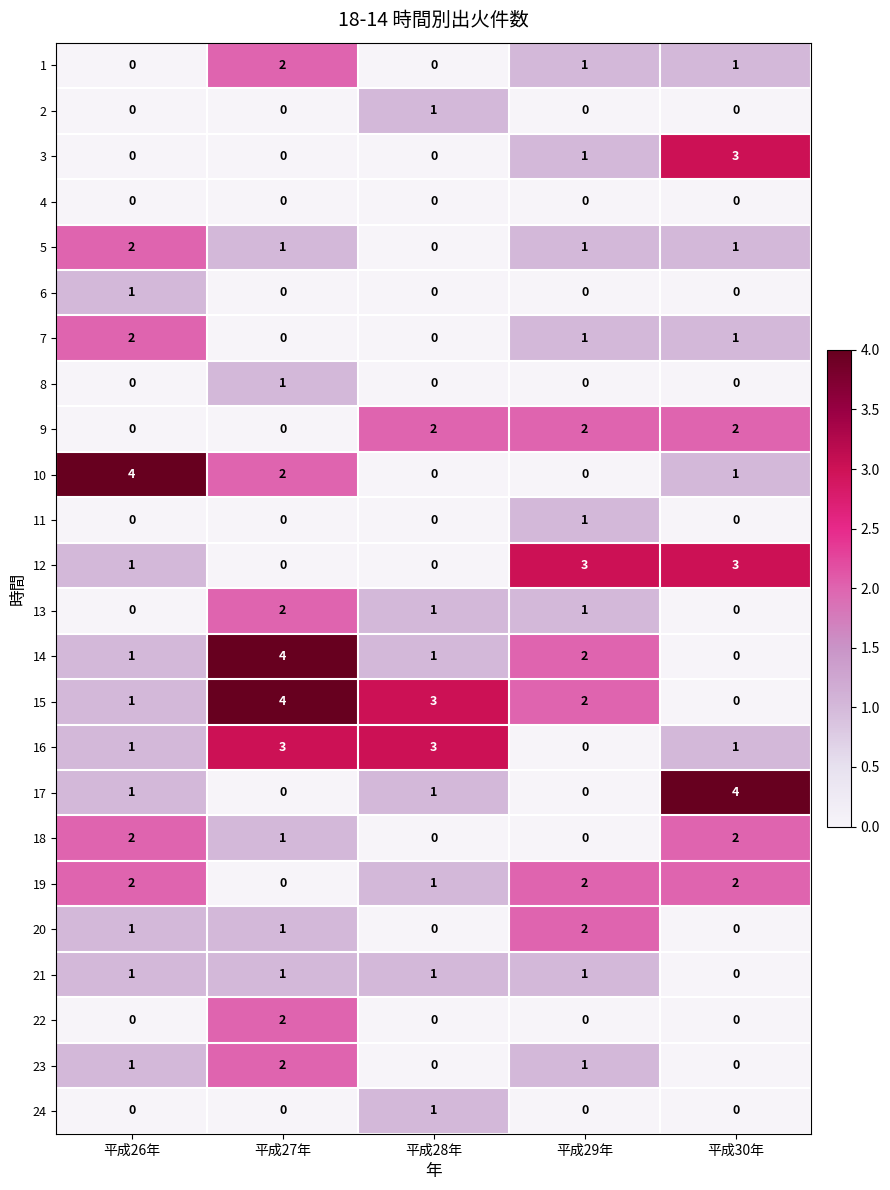

The value of 6 at 平成29年 is 0. True or false?

True